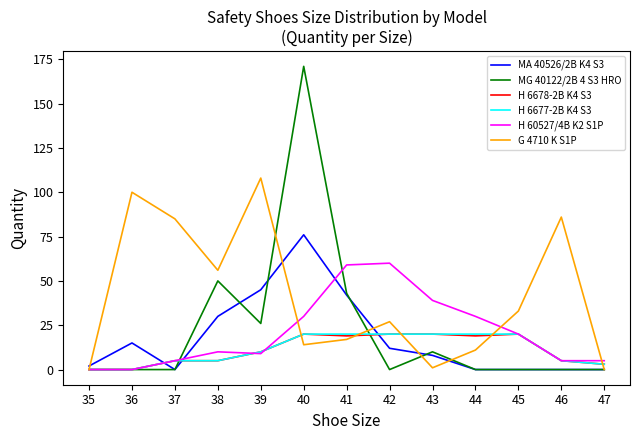

What is the greatest value displayed?

171